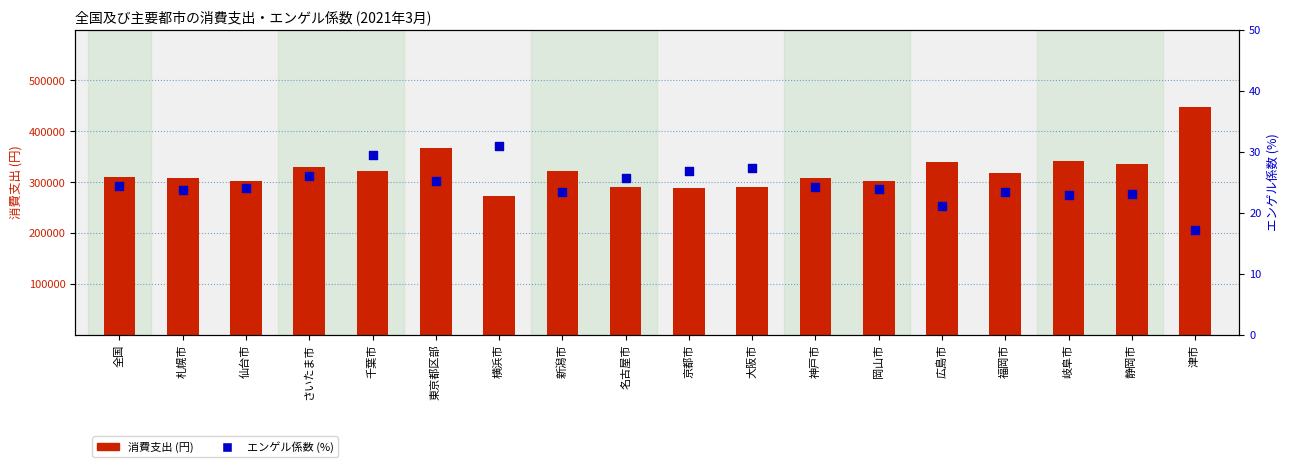

What are all the series names shown in the legend?

消費支出 (円), エンゲル係数 (%)